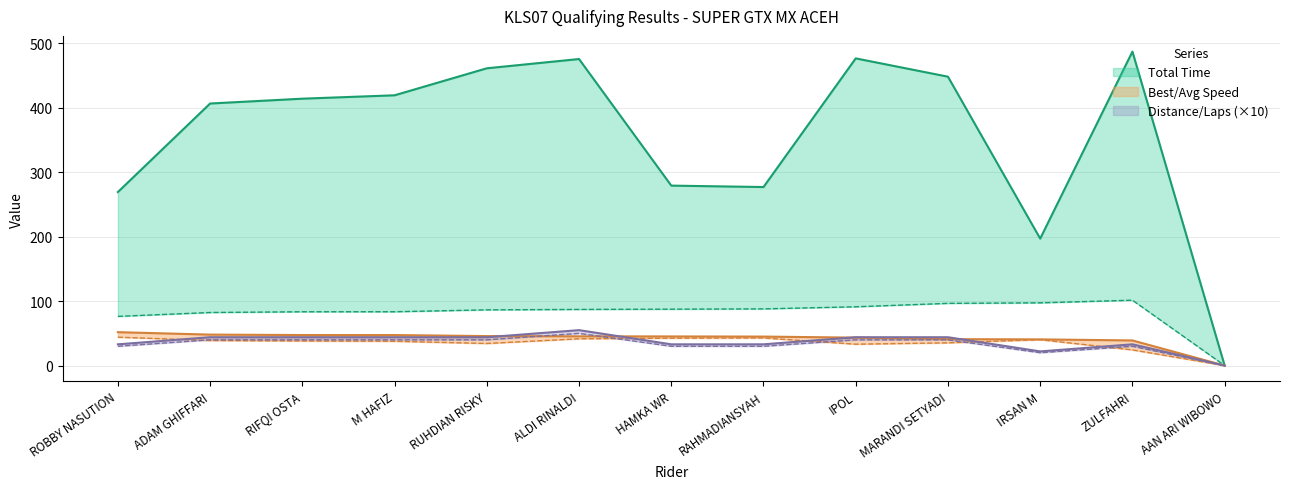

True or false: Total Time and Total Laps intersect in this chart.

False